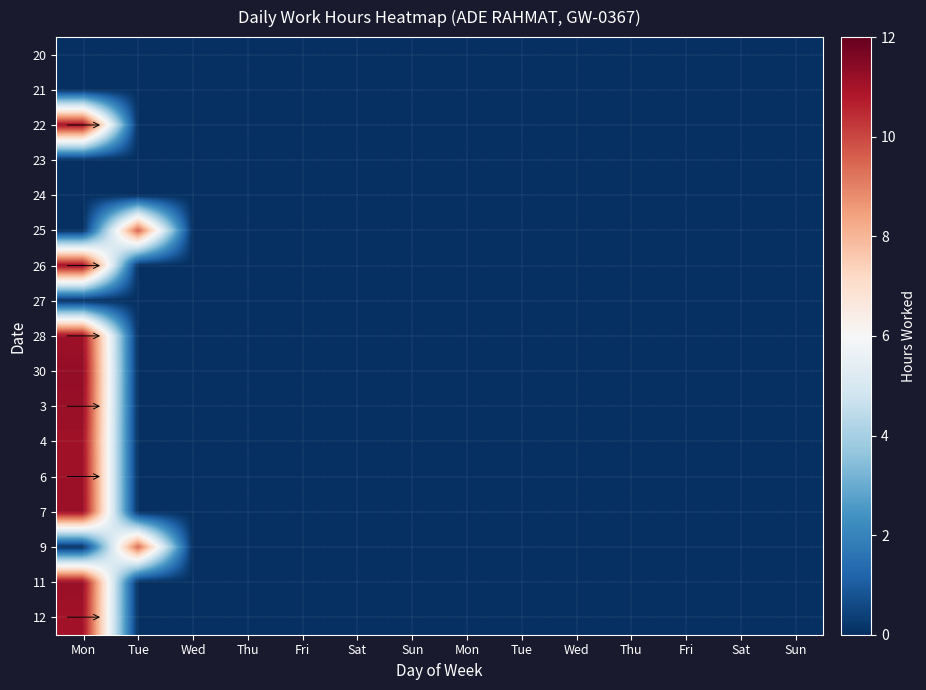

Reading left to right, extract all data points from this chart.

20: Mon=0.0	Tue=0.0	Wed=0.0	Thu=0.0	Fri=0.0	Sat=0.0	Sun=0.0	Mon=0.0	Tue=0.0	Wed=0.0	Thu=0.0	Fri=0.0	Sat=0.0	Sun=0.0
21: Mon=0.0	Tue=0.0	Wed=0.0	Thu=0.0	Fri=0.0	Sat=0.0	Sun=0.0	Mon=0.0	Tue=0.0	Wed=0.0	Thu=0.0	Fri=0.0	Sat=0.0	Sun=0.0
22: Mon=11.1	Tue=0.0	Wed=0.0	Thu=0.0	Fri=0.0	Sat=0.0	Sun=0.0	Mon=0.0	Tue=0.0	Wed=0.0	Thu=0.0	Fri=0.0	Sat=0.0	Sun=0.0
23: Mon=0.0	Tue=0.0	Wed=0.0	Thu=0.0	Fri=0.0	Sat=0.0	Sun=0.0	Mon=0.0	Tue=0.0	Wed=0.0	Thu=0.0	Fri=0.0	Sat=0.0	Sun=0.0
24: Mon=0.0	Tue=0.0	Wed=0.0	Thu=0.0	Fri=0.0	Sat=0.0	Sun=0.0	Mon=0.0	Tue=0.0	Wed=0.0	Thu=0.0	Fri=0.0	Sat=0.0	Sun=0.0
25: Mon=0.0	Tue=9.6	Wed=0.0	Thu=0.0	Fri=0.0	Sat=0.0	Sun=0.0	Mon=0.0	Tue=0.0	Wed=0.0	Thu=0.0	Fri=0.0	Sat=0.0	Sun=0.0
26: Mon=11.1	Tue=0.0	Wed=0.0	Thu=0.0	Fri=0.0	Sat=0.0	Sun=0.0	Mon=0.0	Tue=0.0	Wed=0.0	Thu=0.0	Fri=0.0	Sat=0.0	Sun=0.0
27: Mon=0.0	Tue=0.0	Wed=0.0	Thu=0.0	Fri=0.0	Sat=0.0	Sun=0.0	Mon=0.0	Tue=0.0	Wed=0.0	Thu=0.0	Fri=0.0	Sat=0.0	Sun=0.0
28: Mon=11.1	Tue=0.0	Wed=0.0	Thu=0.0	Fri=0.0	Sat=0.0	Sun=0.0	Mon=0.0	Tue=0.0	Wed=0.0	Thu=0.0	Fri=0.0	Sat=0.0	Sun=0.0
30: Mon=11.3	Tue=0.0	Wed=0.0	Thu=0.0	Fri=0.0	Sat=0.0	Sun=0.0	Mon=0.0	Tue=0.0	Wed=0.0	Thu=0.0	Fri=0.0	Sat=0.0	Sun=0.0
3: Mon=11.2	Tue=0.0	Wed=0.0	Thu=0.0	Fri=0.0	Sat=0.0	Sun=0.0	Mon=0.0	Tue=0.0	Wed=0.0	Thu=0.0	Fri=0.0	Sat=0.0	Sun=0.0
4: Mon=11.1	Tue=0.0	Wed=0.0	Thu=0.0	Fri=0.0	Sat=0.0	Sun=0.0	Mon=0.0	Tue=0.0	Wed=0.0	Thu=0.0	Fri=0.0	Sat=0.0	Sun=0.0
6: Mon=11.1	Tue=0.0	Wed=0.0	Thu=0.0	Fri=0.0	Sat=0.0	Sun=0.0	Mon=0.0	Tue=0.0	Wed=0.0	Thu=0.0	Fri=0.0	Sat=0.0	Sun=0.0
7: Mon=11.1	Tue=0.0	Wed=0.0	Thu=0.0	Fri=0.0	Sat=0.0	Sun=0.0	Mon=0.0	Tue=0.0	Wed=0.0	Thu=0.0	Fri=0.0	Sat=0.0	Sun=0.0
9: Mon=0.0	Tue=9.5	Wed=0.0	Thu=0.0	Fri=0.0	Sat=0.0	Sun=0.0	Mon=0.0	Tue=0.0	Wed=0.0	Thu=0.0	Fri=0.0	Sat=0.0	Sun=0.0
11: Mon=11.2	Tue=0.0	Wed=0.0	Thu=0.0	Fri=0.0	Sat=0.0	Sun=0.0	Mon=0.0	Tue=0.0	Wed=0.0	Thu=0.0	Fri=0.0	Sat=0.0	Sun=0.0
12: Mon=11.0	Tue=0.0	Wed=0.0	Thu=0.0	Fri=0.0	Sat=0.0	Sun=0.0	Mon=0.0	Tue=0.0	Wed=0.0	Thu=0.0	Fri=0.0	Sat=0.0	Sun=0.0